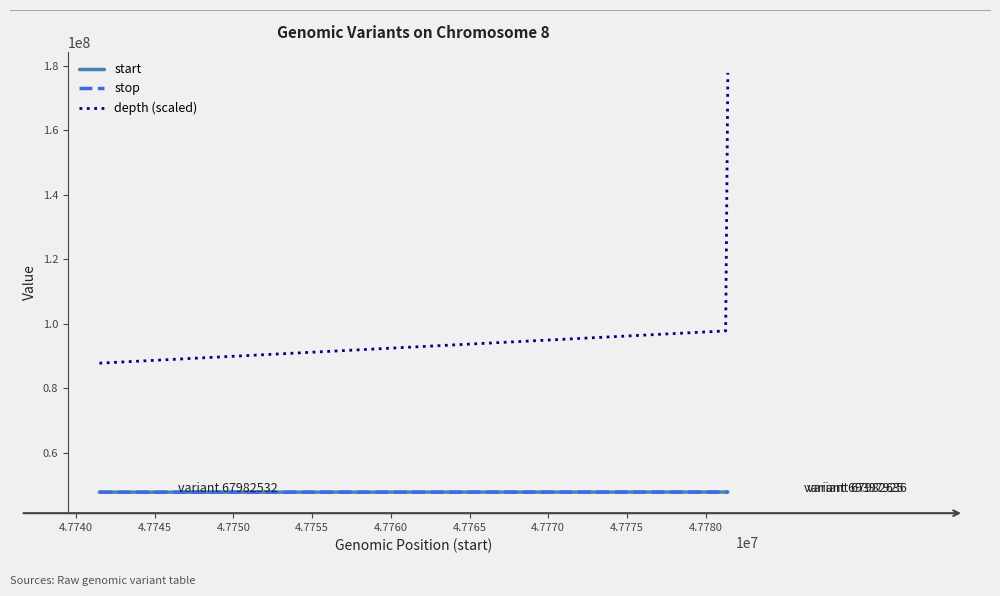

What is the lowest value of the depth (scaled) series?

87740000